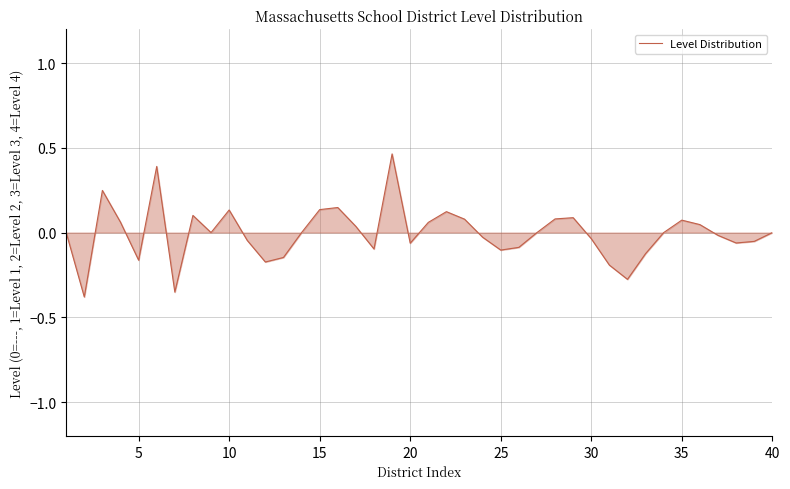

Is this an area chart (filled region under the line)?

Yes